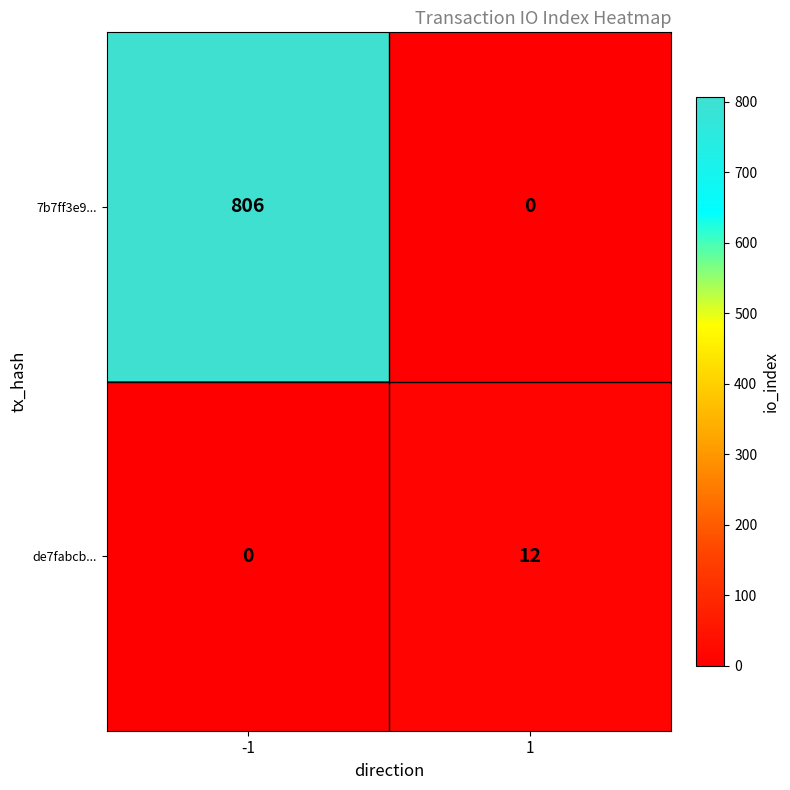

Which series changed the most between -1 and 1?

7b7ff3e9...